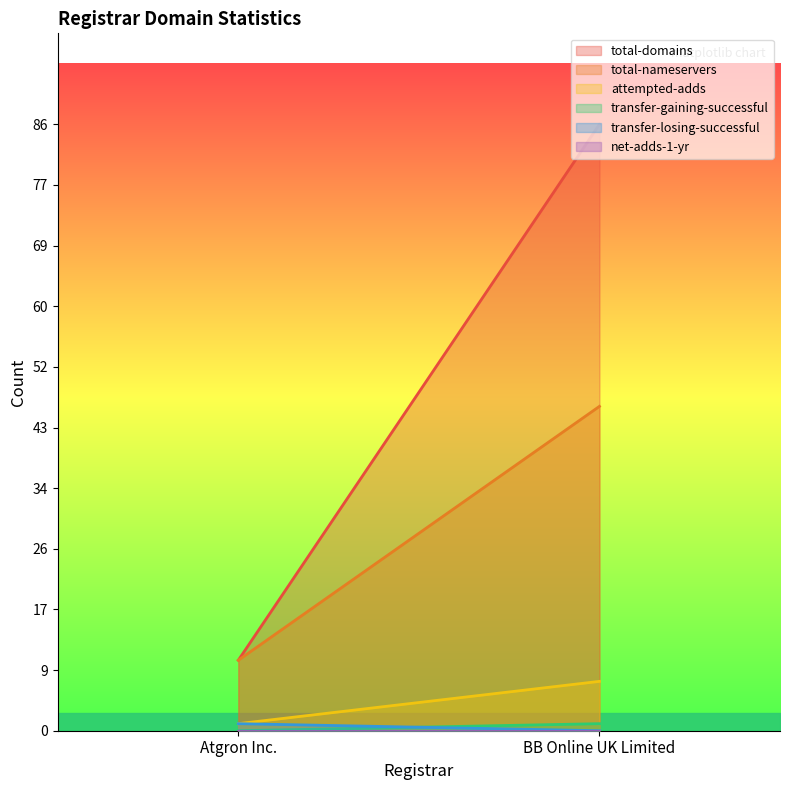

How many distinct data groups are displayed?

6